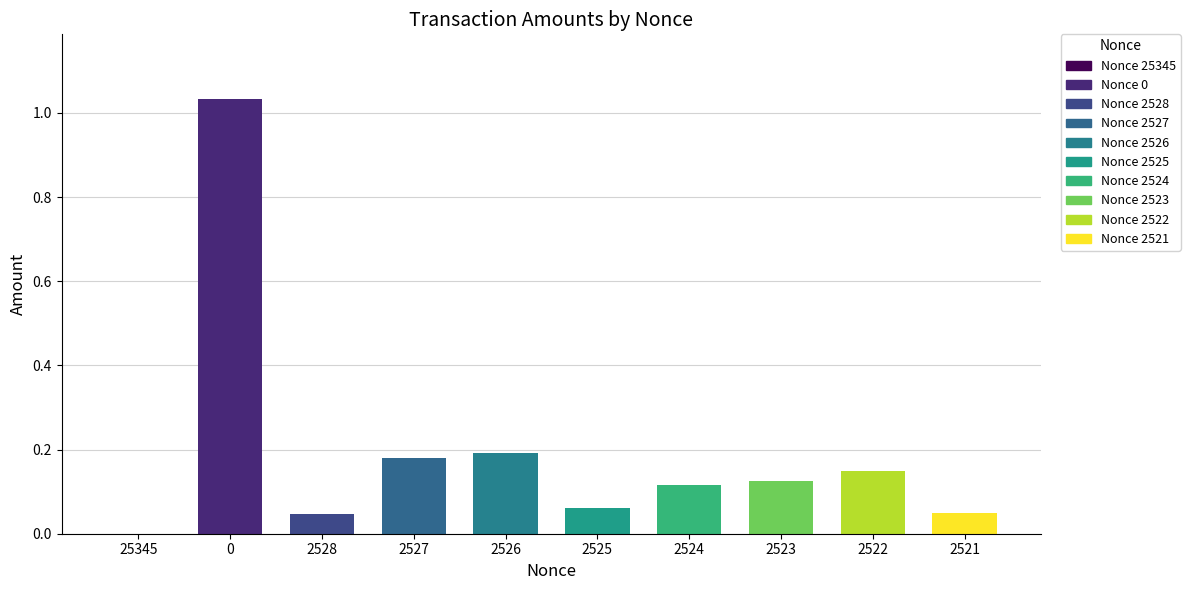

What is the sum of the values at 152970_2525 and 152970_2526?

0.3